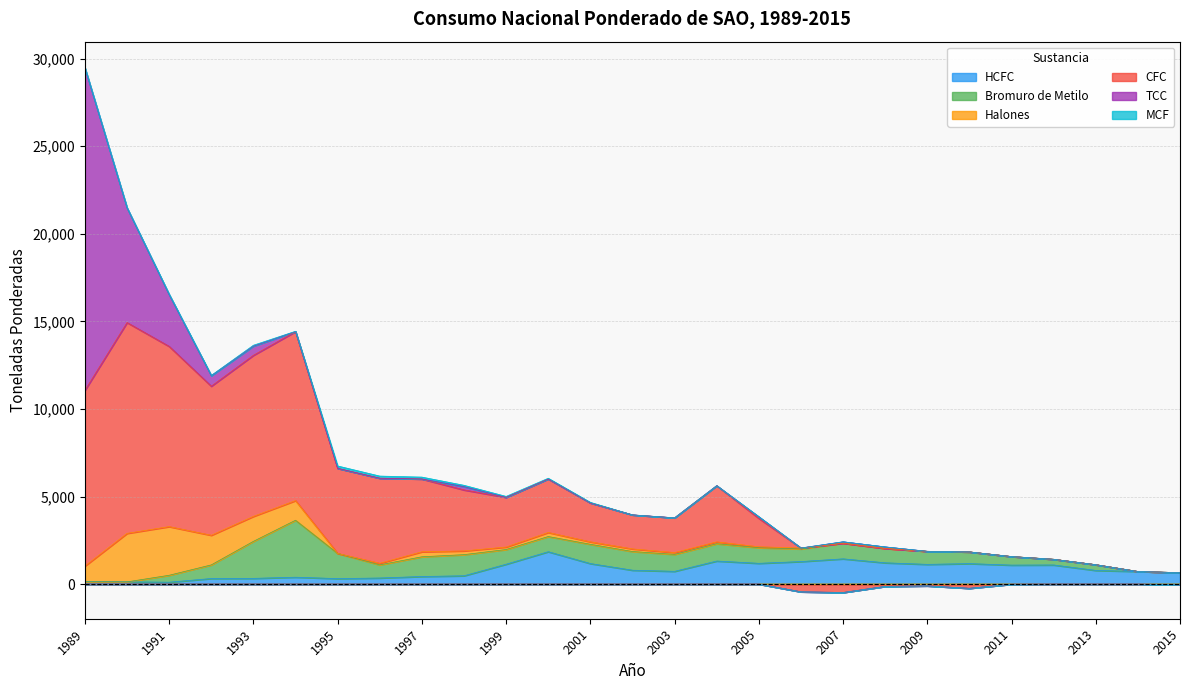

List the labels in order of CFC value, largest first.

1990, 1991, 1989, 1994, 1993, 1992, 1996, 1995, 1997, 1998, 2004, 2000, 1999, 2001, 2003, 2002, 2005, 2012, 2013, 2014, 2011, 2015, 2009, 2008, 2010, 2006, 2007